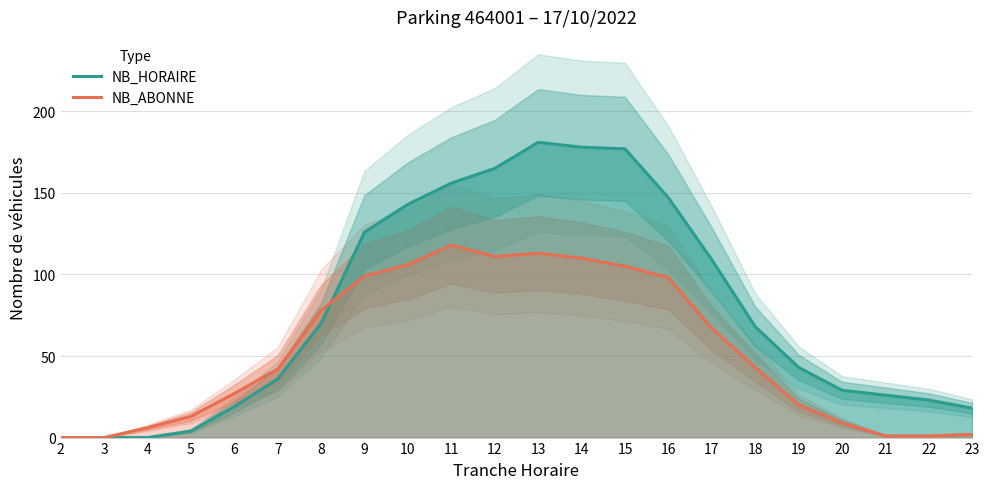

Which label corresponds to the smallest value in the chart?

2